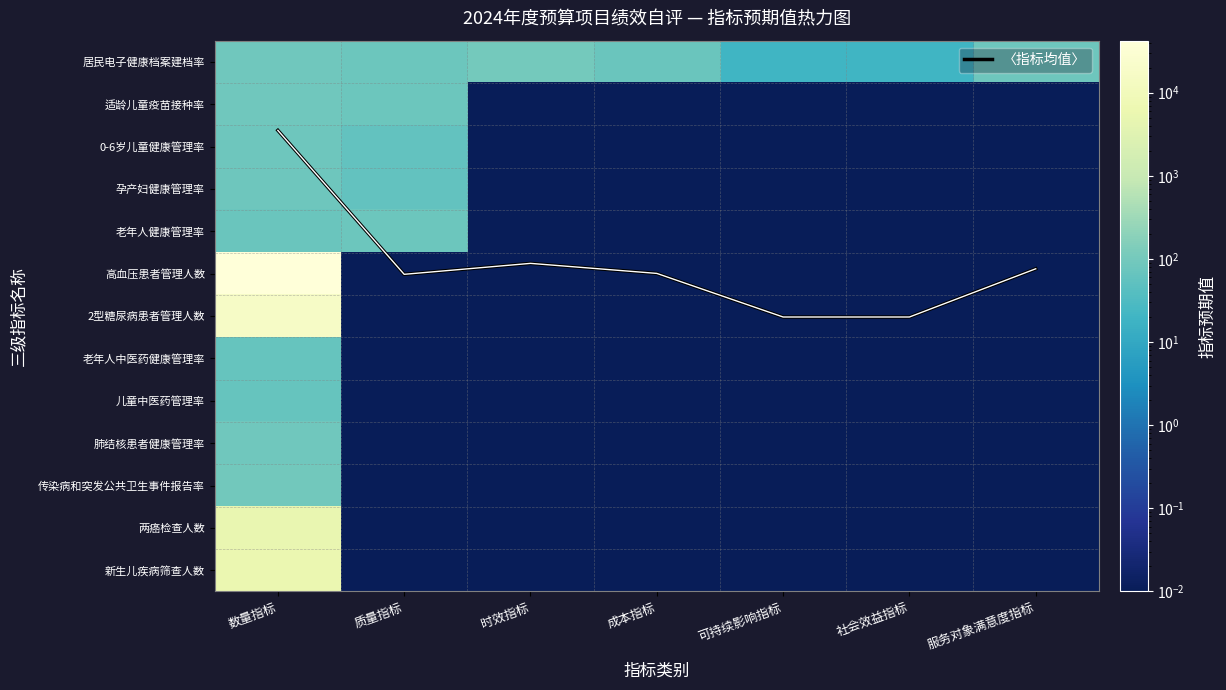

Where does the 居民电子健康档案建档率 series first go above 80?

数量指标